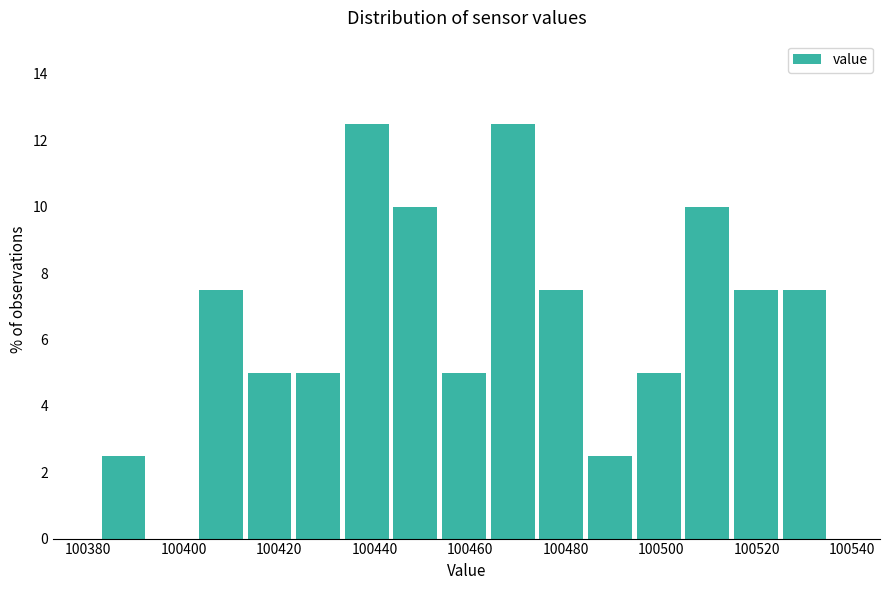

How tall is the bar that spans 100506 to 100516 on the x-axis? Neither the bar edges nor the heights are printed on the chart, so give them approximately, as read against the axes.

10.0